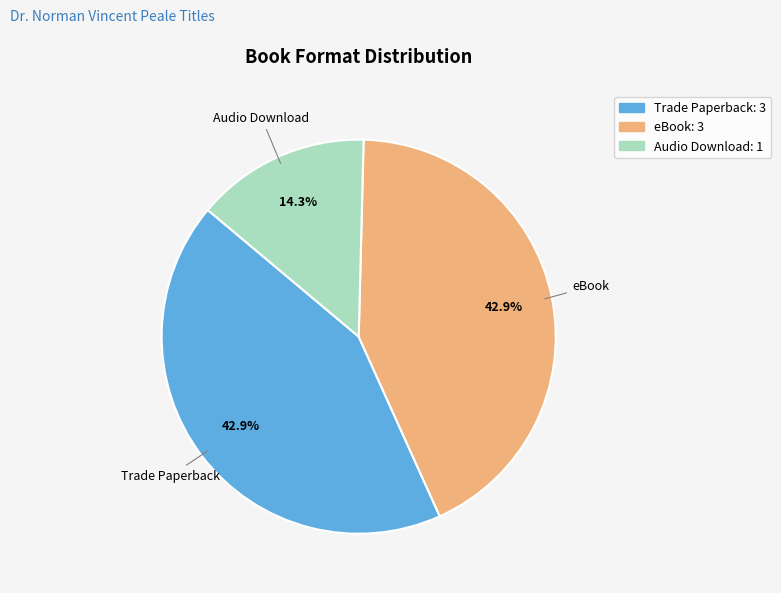

What is the total percentage of Audio Download and eBook?

57.1%